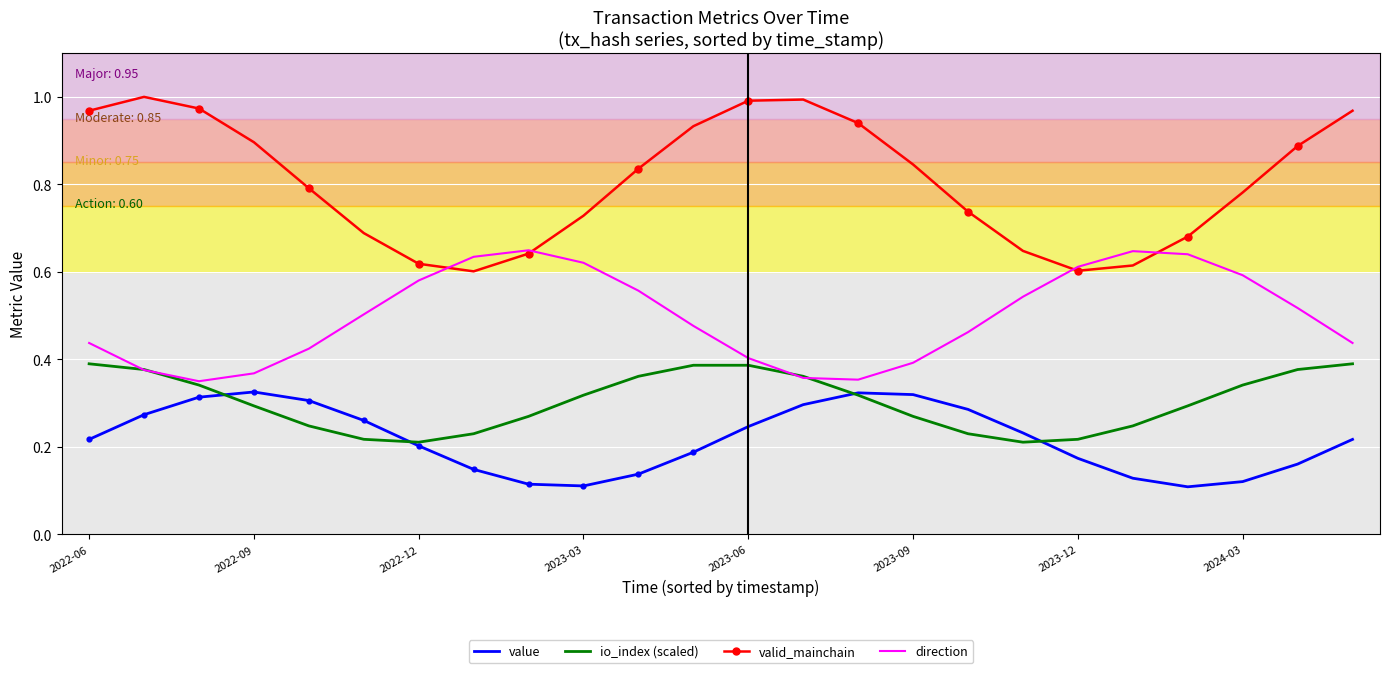

Which series has the largest total across all categories?

valid_mainchain